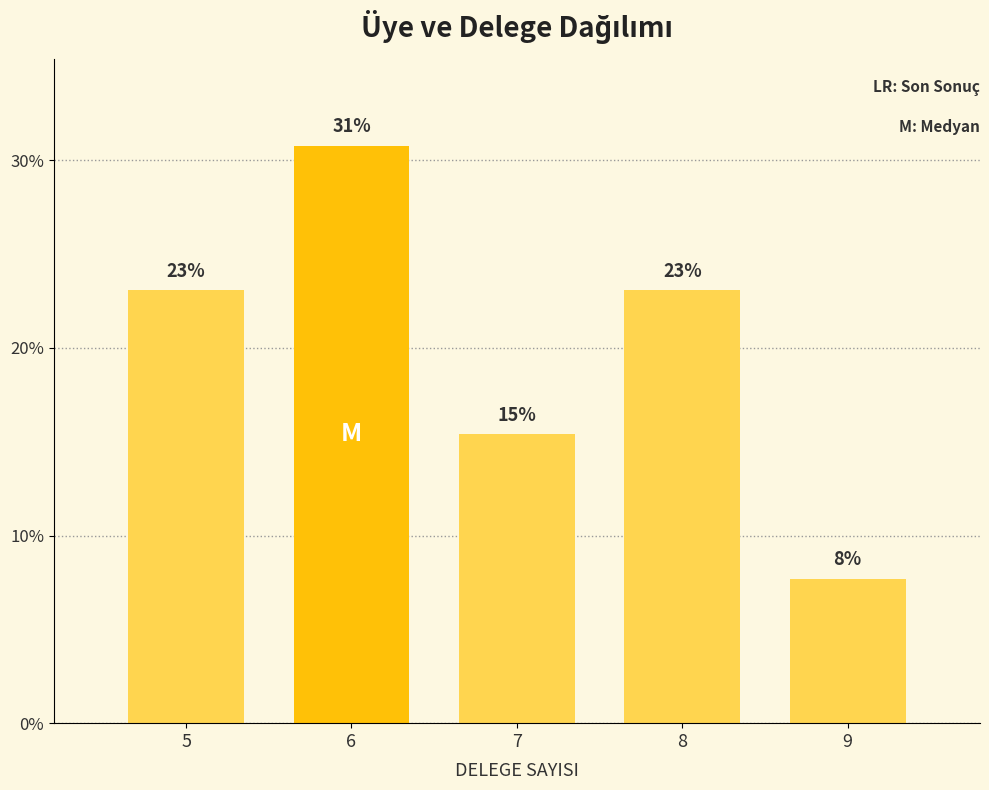

How many bars are there in total?

5